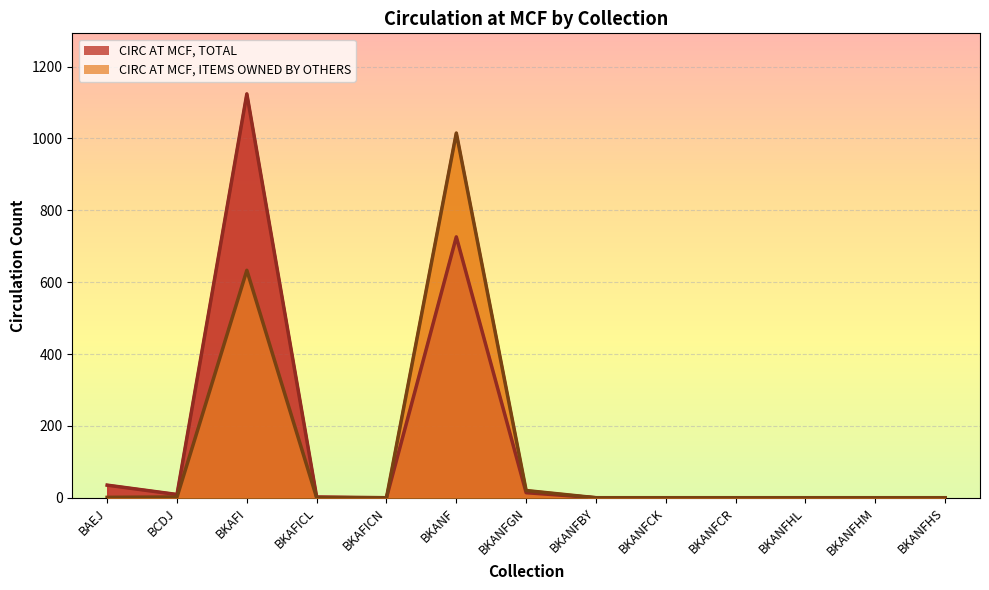

True or false: CIRC AT MCF, ITEMS OWNED BY OTHERS and CIRC AT MCF, TOTAL cross at least once.

False